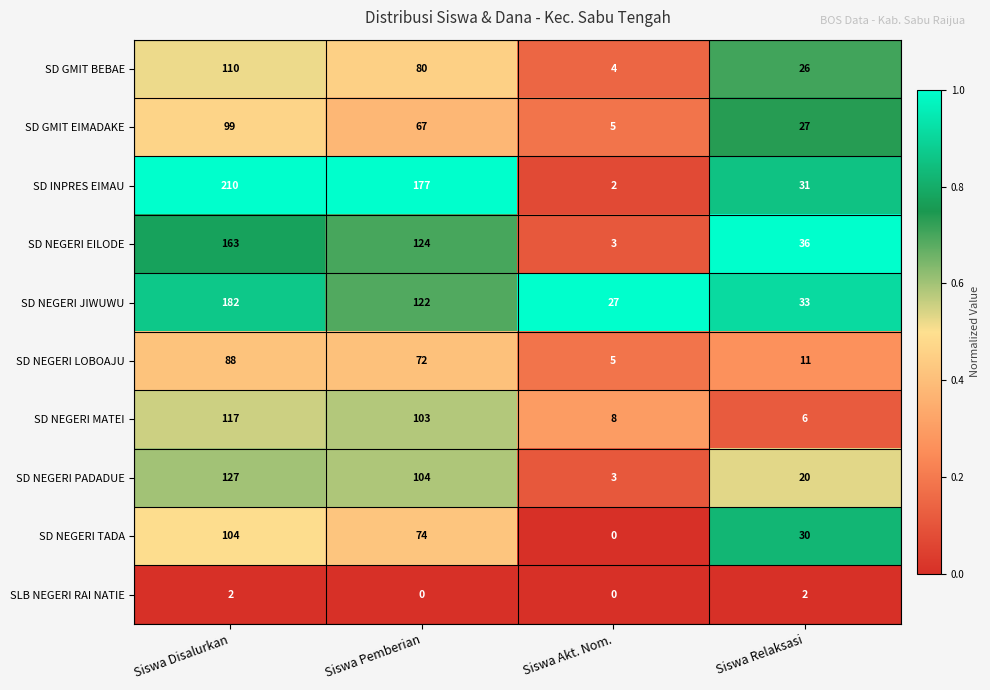

Where does the SD INPRES EIMAU series first go above 177?

Siswa Disalurkan